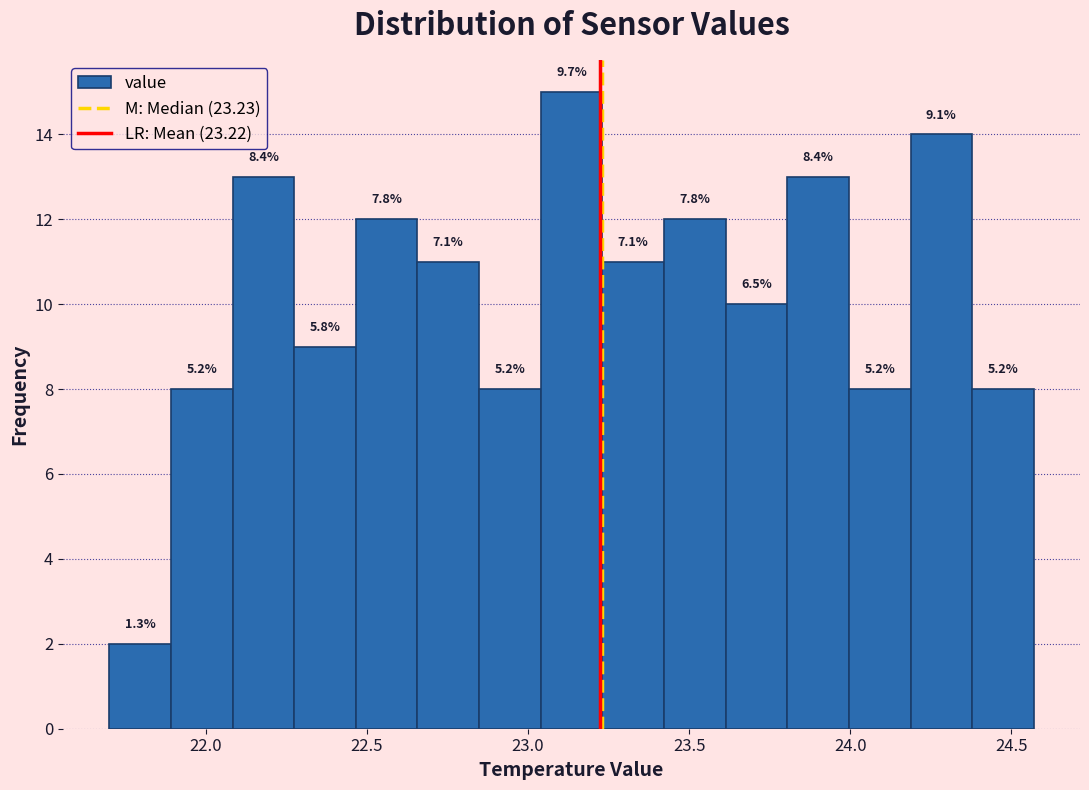

Around what value on the x-axis is the tallest bar? Give the approximate position of its centre, as read against the axis.

23.15